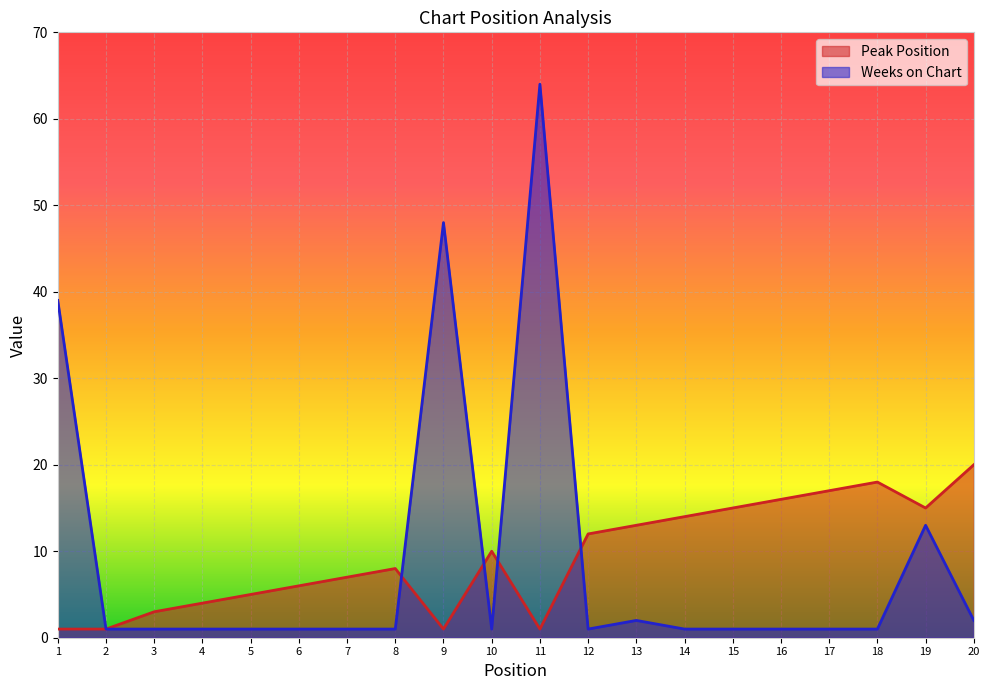

Reading left to right, what are all the values shown in this chart?

Peak Position: 1=1	2=1	3=3	4=4	5=5	6=6	7=7	8=8	9=1	10=10	11=1	12=12	13=13	14=14	15=15	16=16	17=17	18=18	19=15	20=20
Weeks on Chart: 1=39	2=1	3=1	4=1	5=1	6=1	7=1	8=1	9=48	10=1	11=64	12=1	13=2	14=1	15=1	16=1	17=1	18=1	19=13	20=2